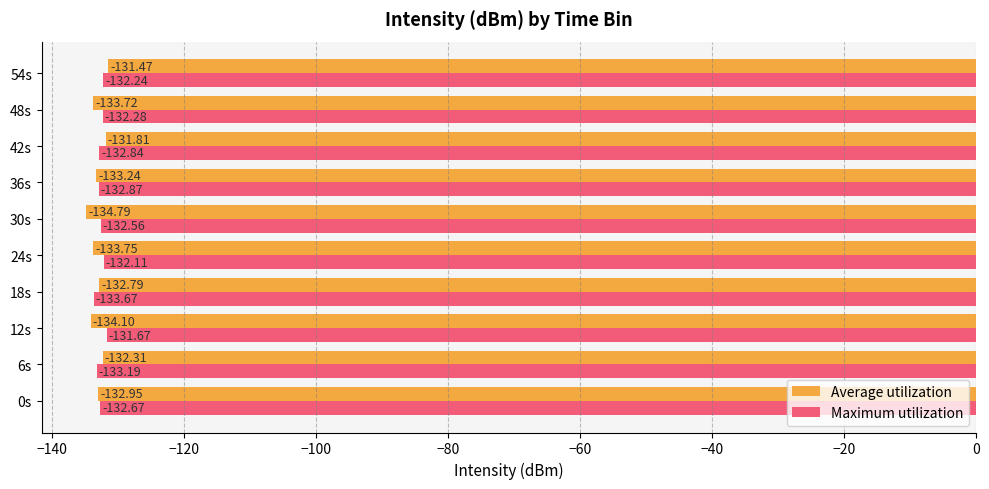

At 42s, list the series in order from largest to smallest.

Average utilization, Maximum utilization